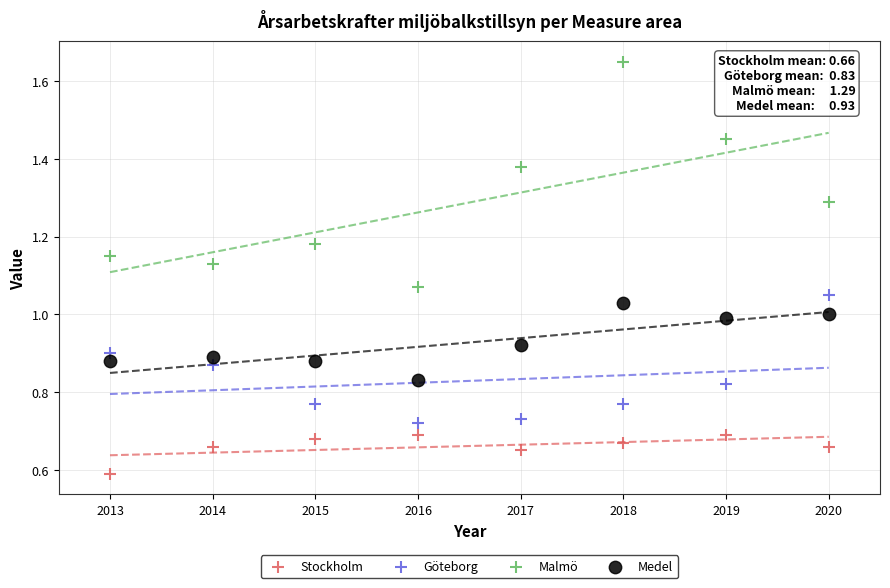

Across all data points, what is the range of X values (max minus min)?

7.0